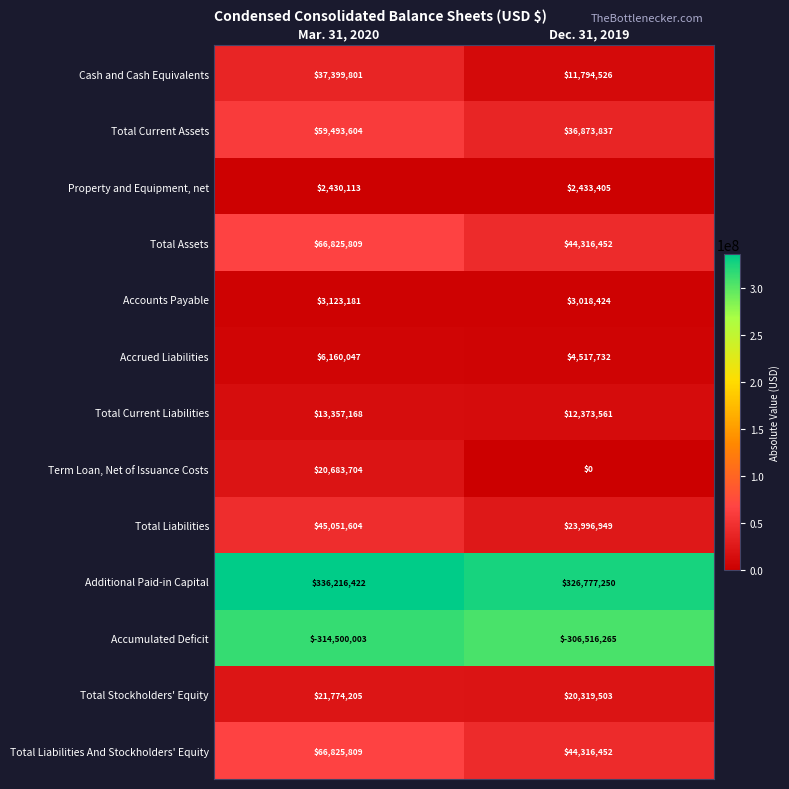

Reading right to left, list all the values displayed in this chart.

Cash and Cash Equivalents: 11794526	37399801
Total Current Assets: 36873837	59493604
Property and Equipment, net: 2433405	2430113
Total Assets: 44316452	66825809
Accounts Payable: 3018424	3123181
Accrued Liabilities: 4517732	6160047
Total Current Liabilities: 12373561	13357168
Term Loan, Net of Issuance Costs: 0	20683704
Total Liabilities: 23996949	45051604
Additional Paid-in Capital: 326777250	336216422
Accumulated Deficit: -306516265	-314500003
Total Stockholders' Equity: 20319503	21774205
Total Liabilities And Stockholders' Equity: 44316452	66825809